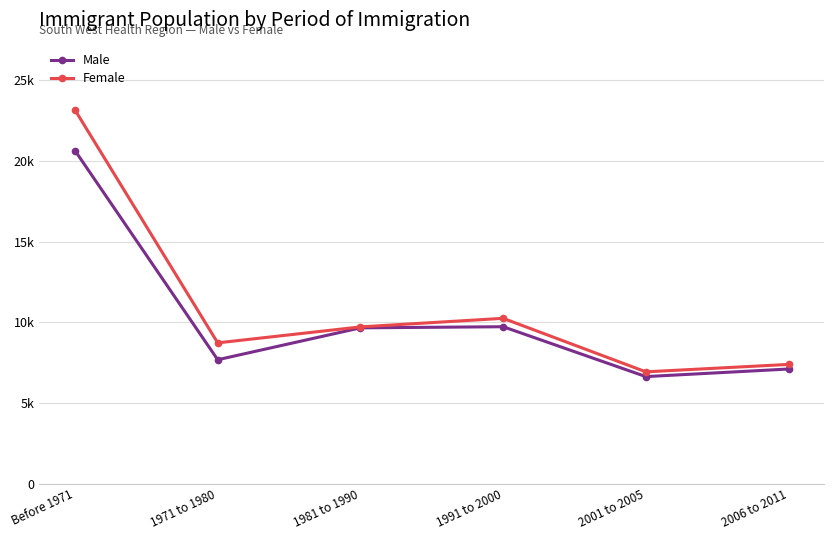

Which series has the largest total across all categories?

Female